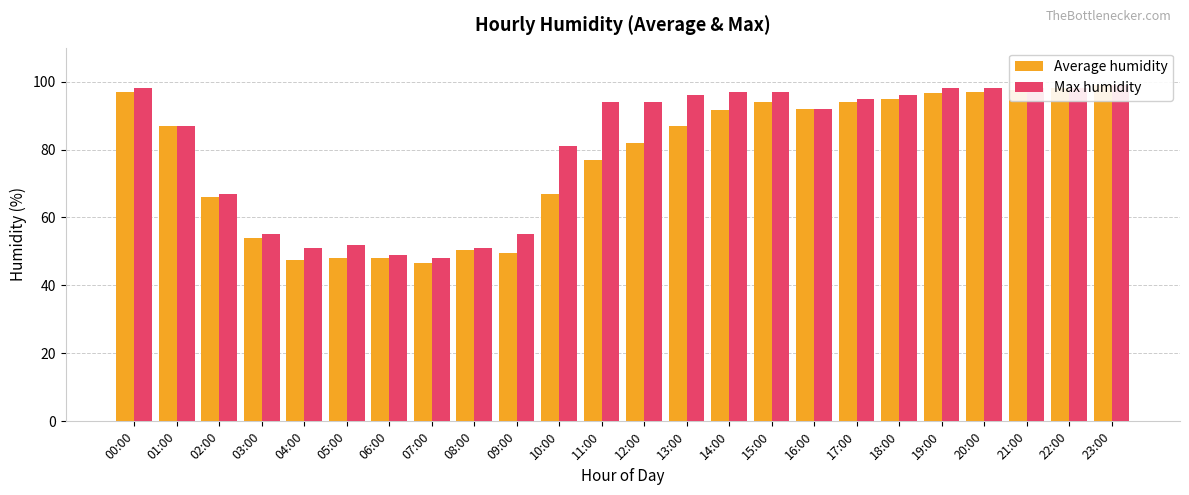

List the series in order of their overall mean, lowest first.

Average humidity, Max humidity